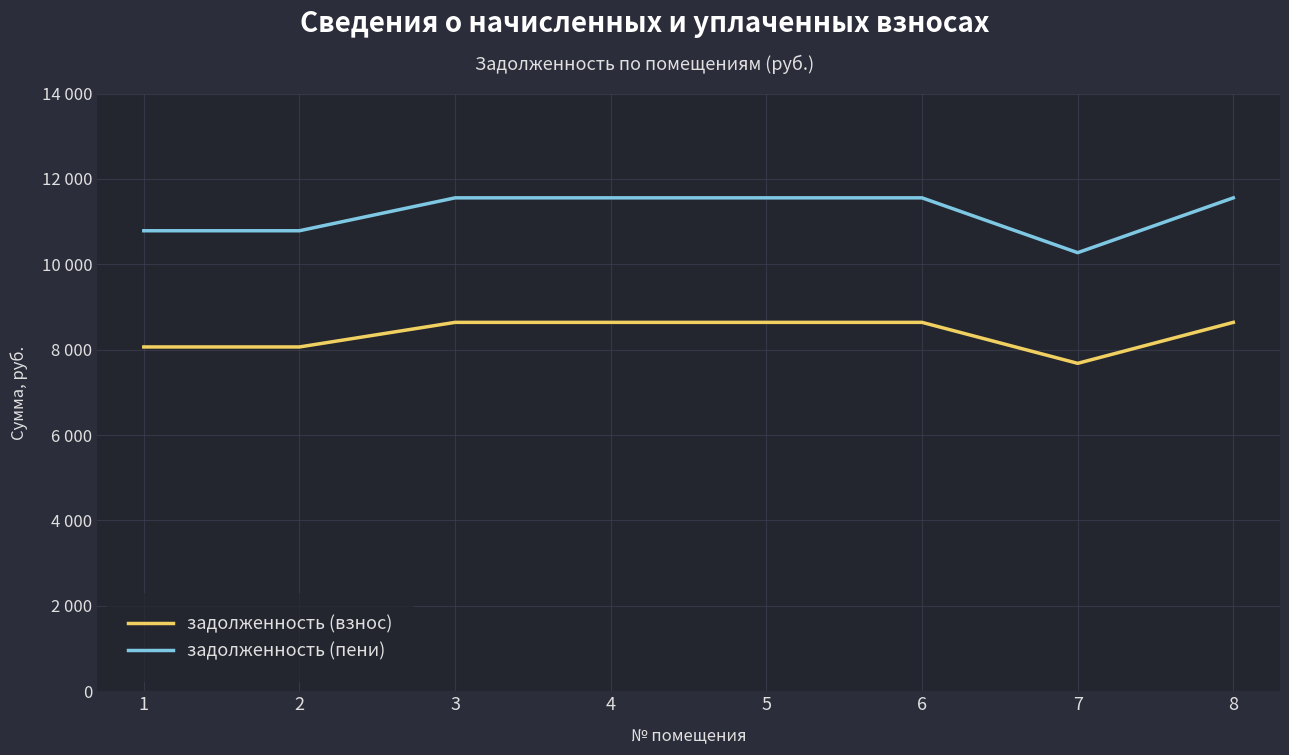

What is the value of the задолженность (пени) point at the 2nd from the left?

10785.6